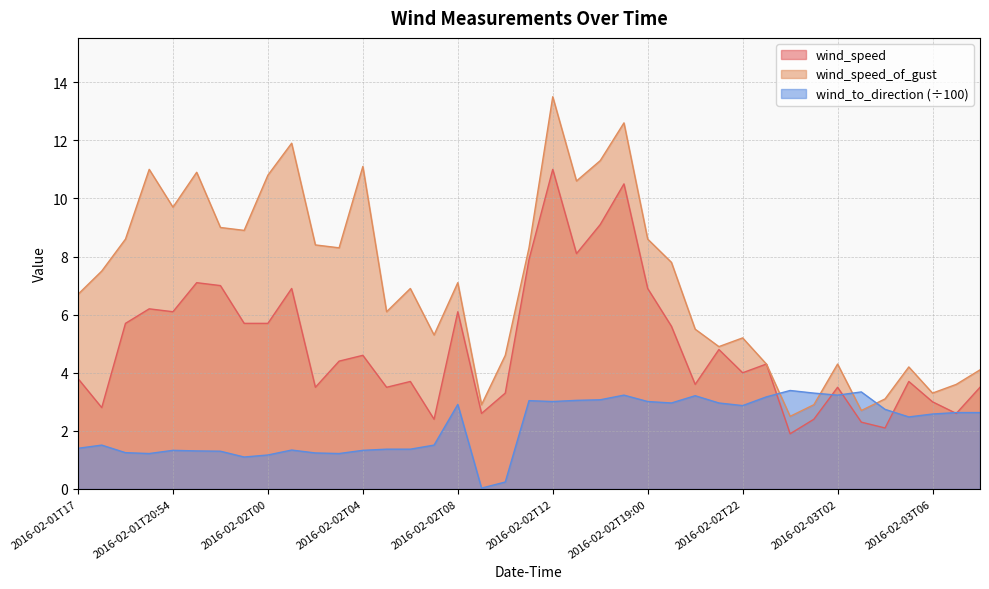

Reading left to right, transcribe all the data shown in this chart.

wind_speed: 2016-02-01T17=3.8	2016-02-01T18=2.8	2016-02-01T19=5.7	2016-02-01T20=6.2	2016-02-01T20:54=6.1	2016-02-01T21=7.1	2016-02-01T22=7.0	2016-02-01T23=5.7	2016-02-02T00=5.7	2016-02-02T01=6.9	2016-02-02T02=3.5	2016-02-02T03=4.4	2016-02-02T04=4.6	2016-02-02T05=3.5	2016-02-02T06=3.7	2016-02-02T07=2.4	2016-02-02T08=6.1	2016-02-02T10:00=2.6	2016-02-02T10:48=3.3	2016-02-02T11=7.9	2016-02-02T12=11.0	2016-02-02T13=8.1	2016-02-02T14=9.1	2016-02-02T15=10.5	2016-02-02T19:00=6.9	2016-02-02T19:48=5.6	2016-02-02T20=3.6	2016-02-02T21=4.8	2016-02-02T22=4.0	2016-02-02T23=4.3	2016-02-03T00=1.9	2016-02-03T01=2.4	2016-02-03T02=3.5	2016-02-03T03=2.3	2016-02-03T04=2.1	2016-02-03T05=3.7	2016-02-03T06=3.0	2016-02-03T07=2.6	2016-02-03T08=3.5
wind_speed_of_gust: 2016-02-01T17=6.7	2016-02-01T18=7.5	2016-02-01T19=8.6	2016-02-01T20=11.0	2016-02-01T20:54=9.7	2016-02-01T21=10.9	2016-02-01T22=9.0	2016-02-01T23=8.9	2016-02-02T00=10.8	2016-02-02T01=11.9	2016-02-02T02=8.4	2016-02-02T03=8.3	2016-02-02T04=11.1	2016-02-02T05=6.1	2016-02-02T06=6.9	2016-02-02T07=5.3	2016-02-02T08=7.1	2016-02-02T10:00=2.9	2016-02-02T10:48=4.6	2016-02-02T11=8.3	2016-02-02T12=13.5	2016-02-02T13=10.6	2016-02-02T14=11.3	2016-02-02T15=12.6	2016-02-02T19:00=8.6	2016-02-02T19:48=7.8	2016-02-02T20=5.5	2016-02-02T21=4.9	2016-02-02T22=5.2	2016-02-02T23=4.3	2016-02-03T00=2.5	2016-02-03T01=2.9	2016-02-03T02=4.3	2016-02-03T03=2.7	2016-02-03T04=3.1	2016-02-03T05=4.2	2016-02-03T06=3.3	2016-02-03T07=3.6	2016-02-03T08=4.1
wind_to_direction_scaled: 2016-02-01T17=1.4	2016-02-01T18=1.5	2016-02-01T19=1.2	2016-02-01T20=1.2	2016-02-01T20:54=1.3	2016-02-01T21=1.3	2016-02-01T22=1.3	2016-02-01T23=1.1	2016-02-02T00=1.2	2016-02-02T01=1.3	2016-02-02T02=1.2	2016-02-02T03=1.2	2016-02-02T04=1.3	2016-02-02T05=1.4	2016-02-02T06=1.4	2016-02-02T07=1.5	2016-02-02T08=2.9	2016-02-02T10:00=0.0	2016-02-02T10:48=0.2	2016-02-02T11=3.0	2016-02-02T12=3.0	2016-02-02T13=3.0	2016-02-02T14=3.1	2016-02-02T15=3.2	2016-02-02T19:00=3.0	2016-02-02T19:48=3.0	2016-02-02T20=3.2	2016-02-02T21=3.0	2016-02-02T22=2.9	2016-02-02T23=3.2	2016-02-03T00=3.4	2016-02-03T01=3.3	2016-02-03T02=3.2	2016-02-03T03=3.3	2016-02-03T04=2.7	2016-02-03T05=2.5	2016-02-03T06=2.6	2016-02-03T07=2.6	2016-02-03T08=2.6